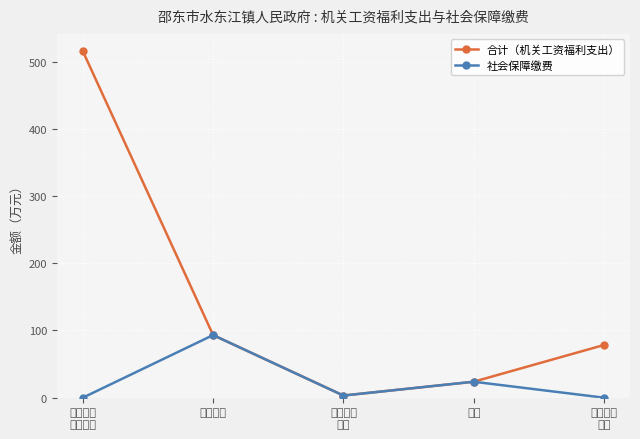

True or false: 合计（机关工资福利支出） has more than 0 interior local peaks.

False